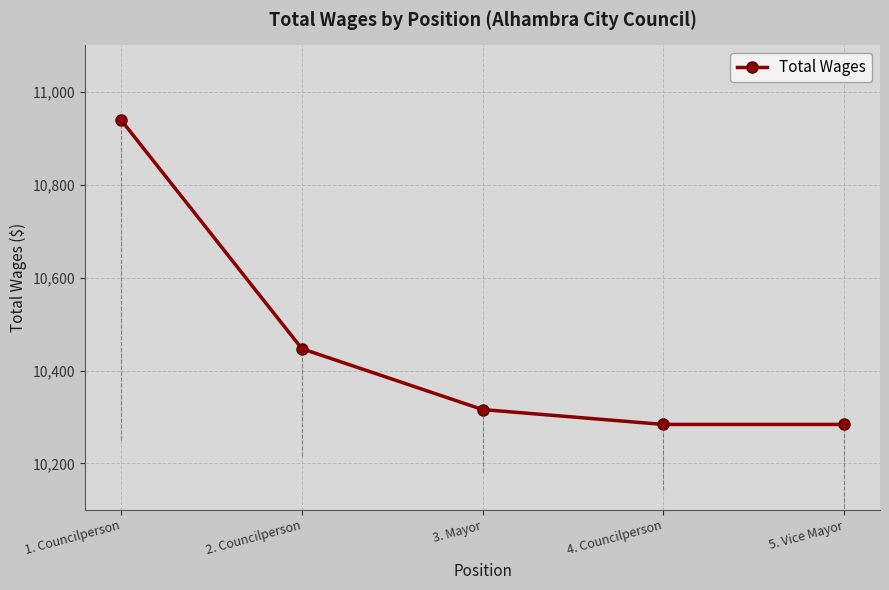

What is the sum of all values?

52270